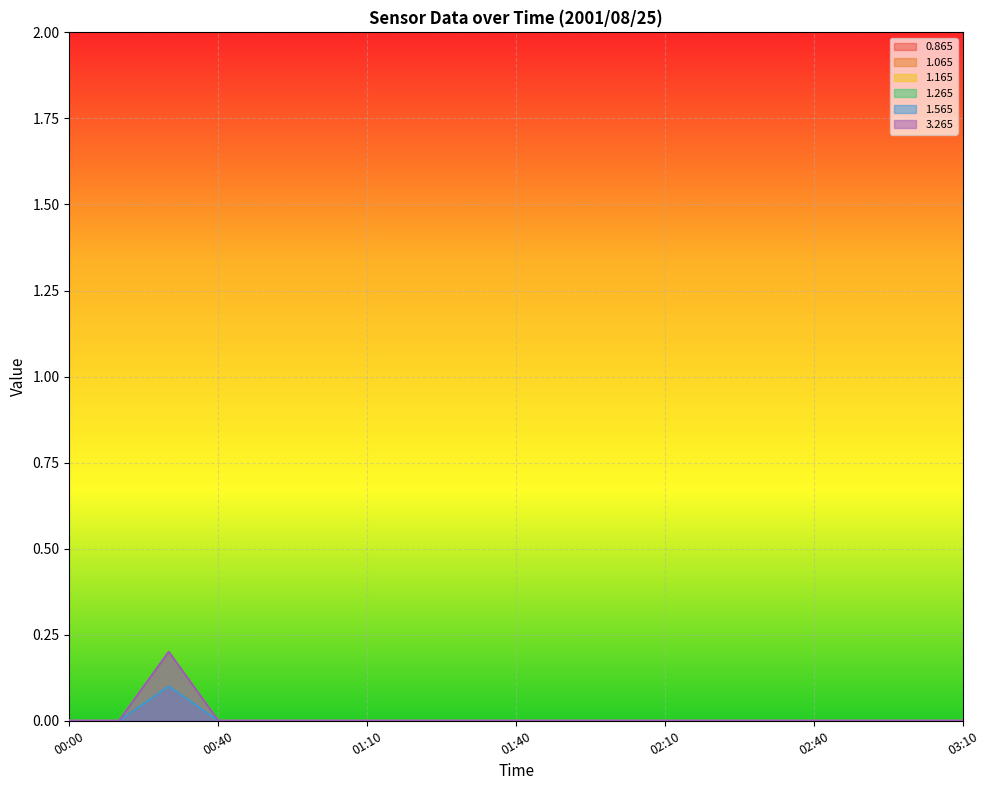

Between 01:40 and 02:20, which series saw the biggest shift?

0.865